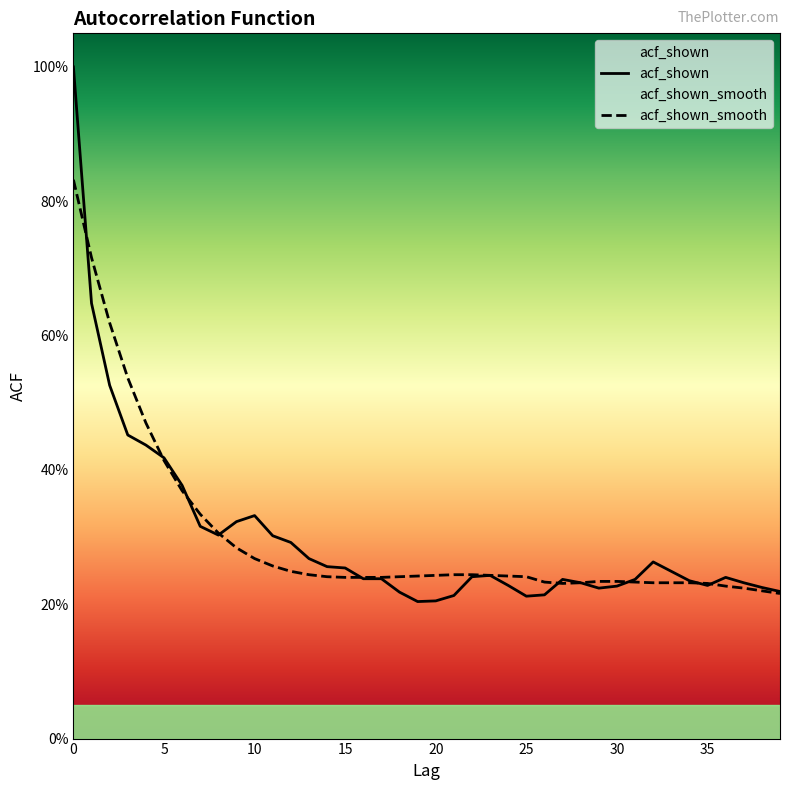

Is it true that acf_shown_smooth equals 0.2 at 15?

True